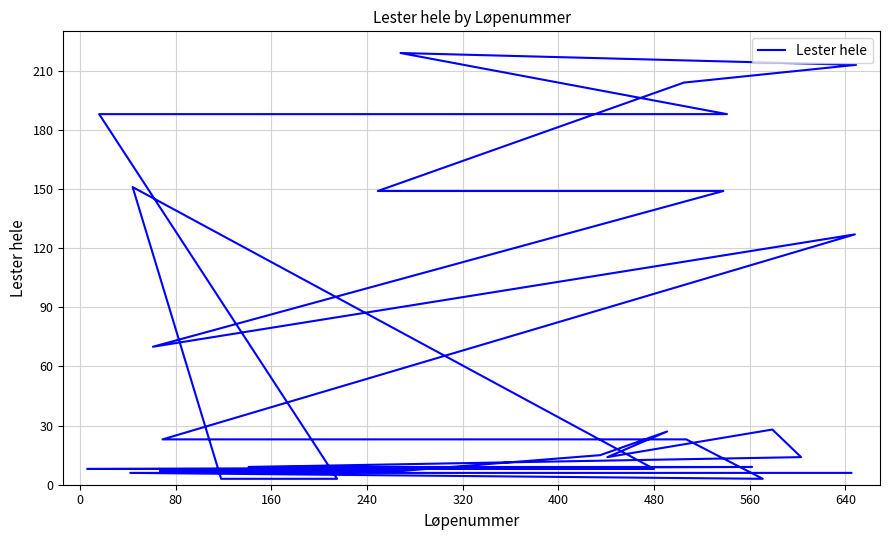

What is the sum of all values?

2162